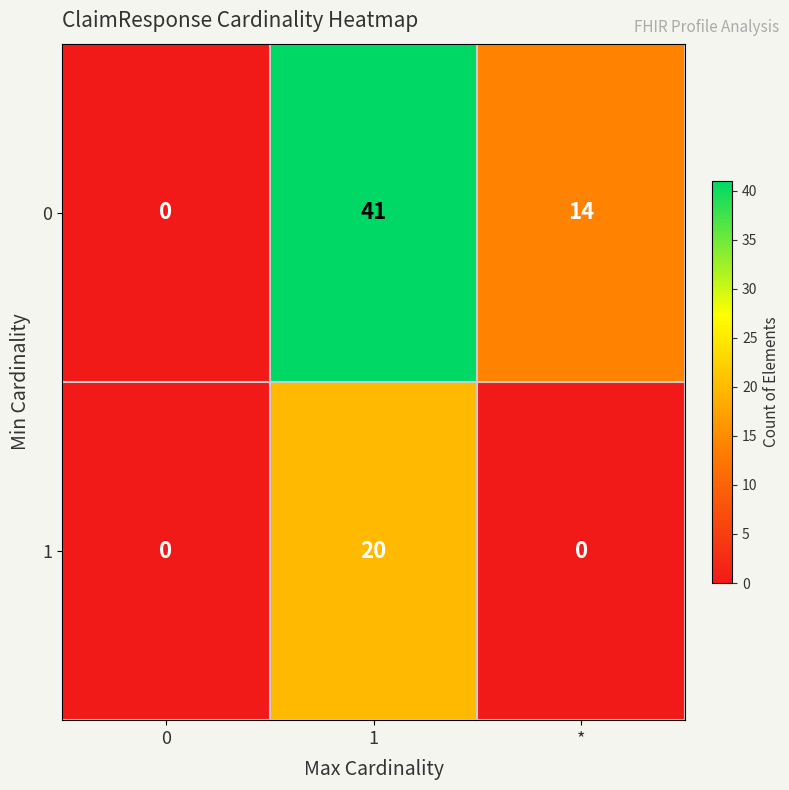

What is the maximum value shown in the chart?

41